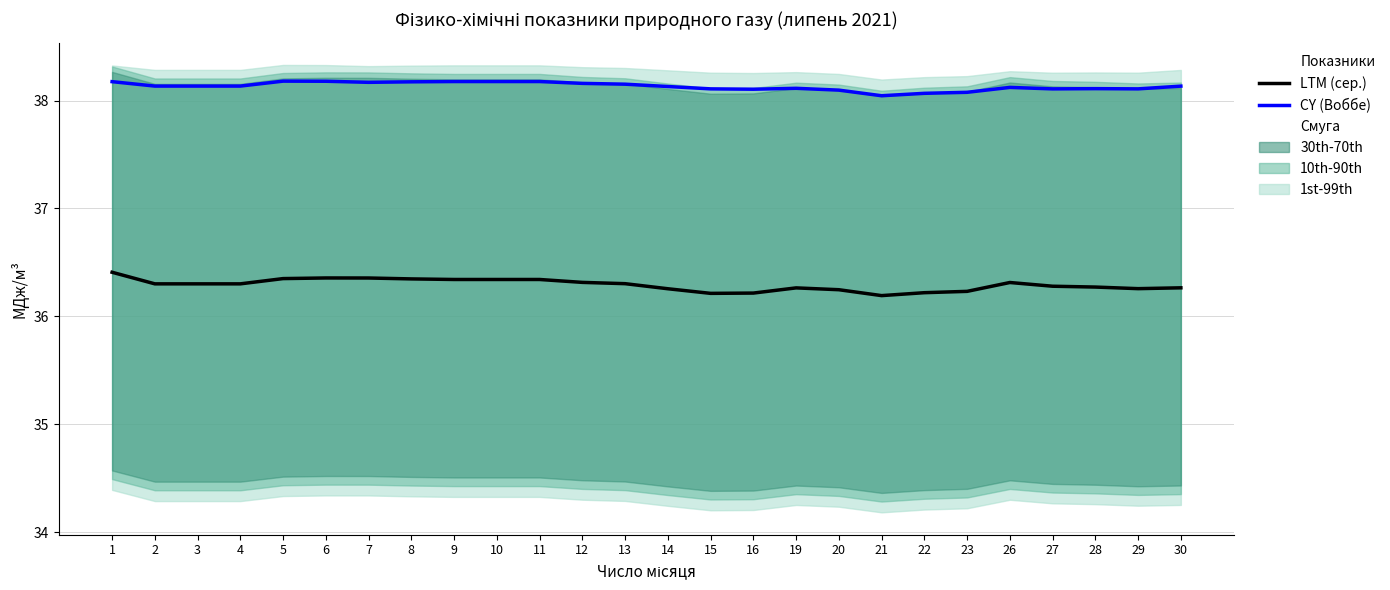

What is the value of the CY point at the 22nd from the left?

38.1